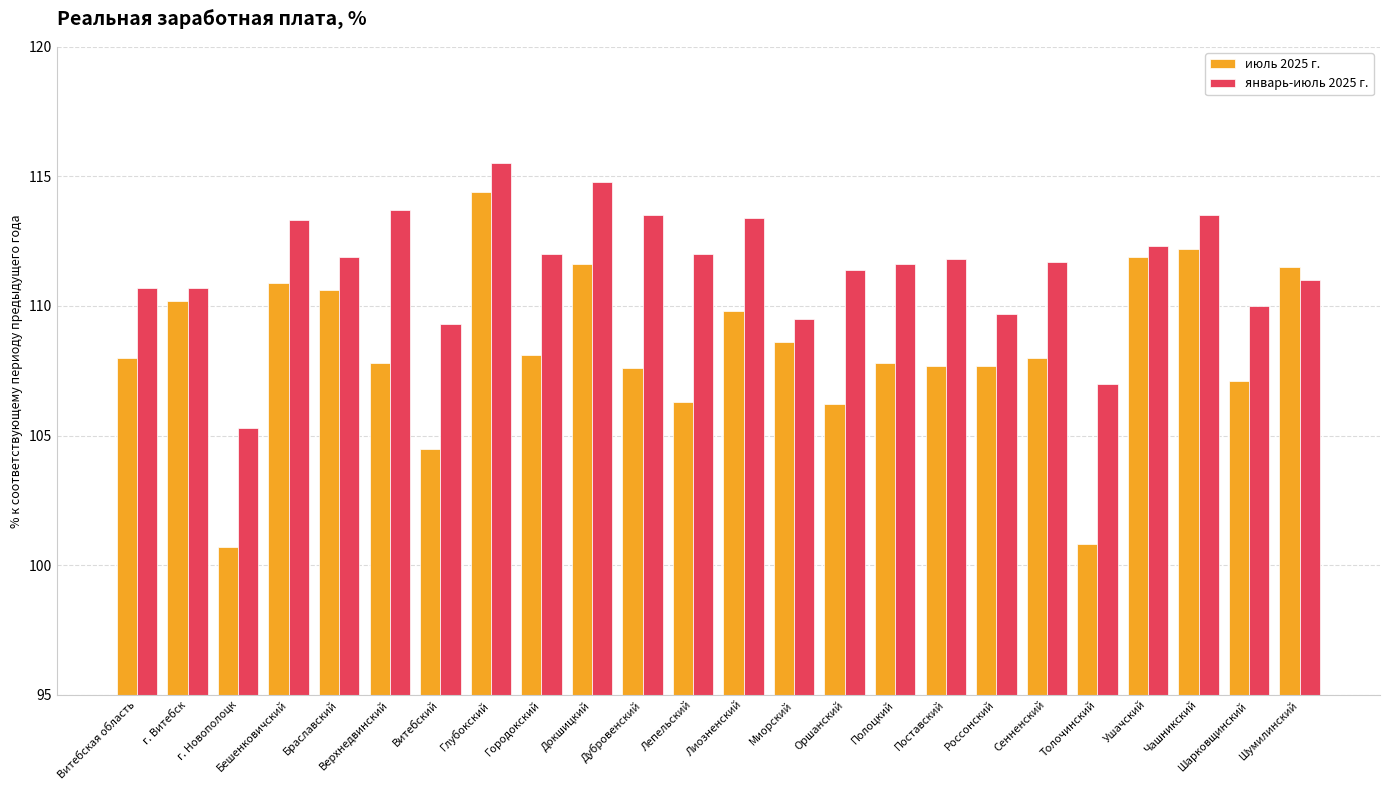

What is the total value across all series at Дубровенский?

221.1